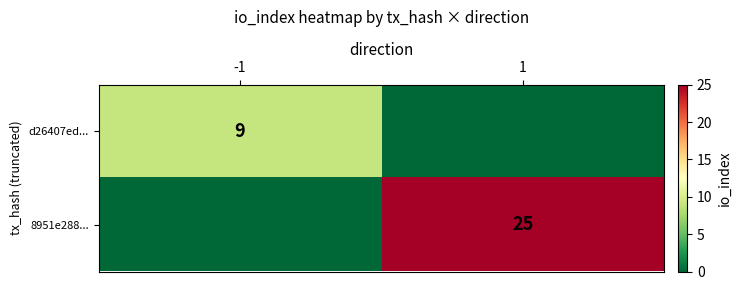

Is it true that d26407ed... equals 9 at -1?

True